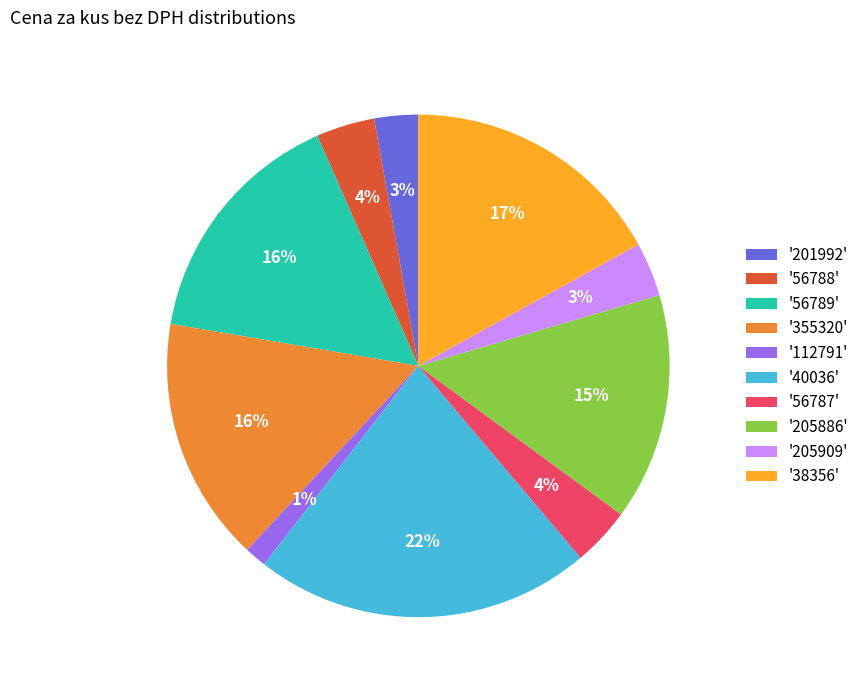

Count the number of slices in the pie.

10